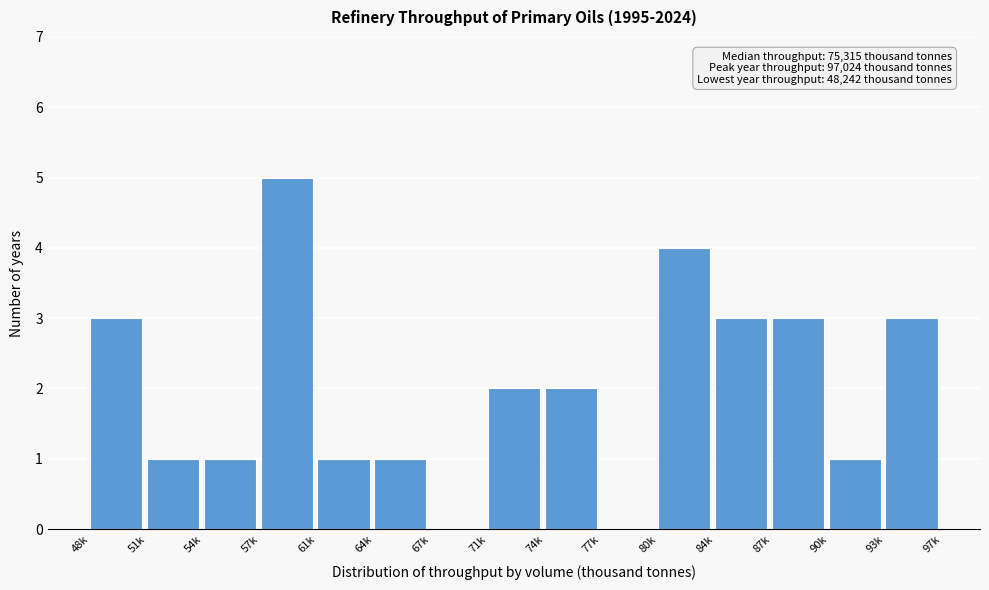

Reading right to left, extract all data points from this chart.

93k=3	90k=1	87k=3	84k=3	80k=4	77k=0	74k=2	71k=2	67k=0	64k=1	61k=1	57k=5	54k=1	51k=1	48k=3